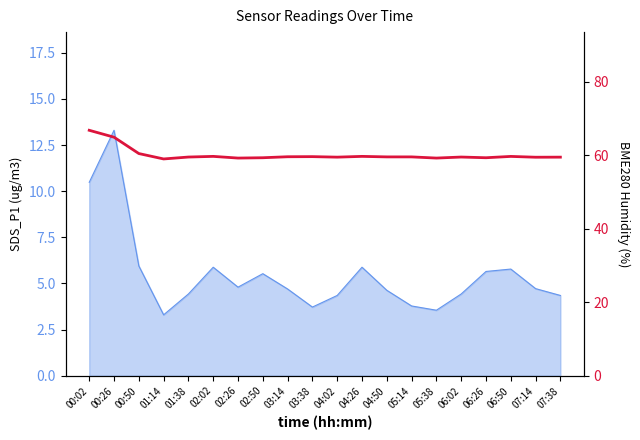

What is the sum of all values?

1203.1